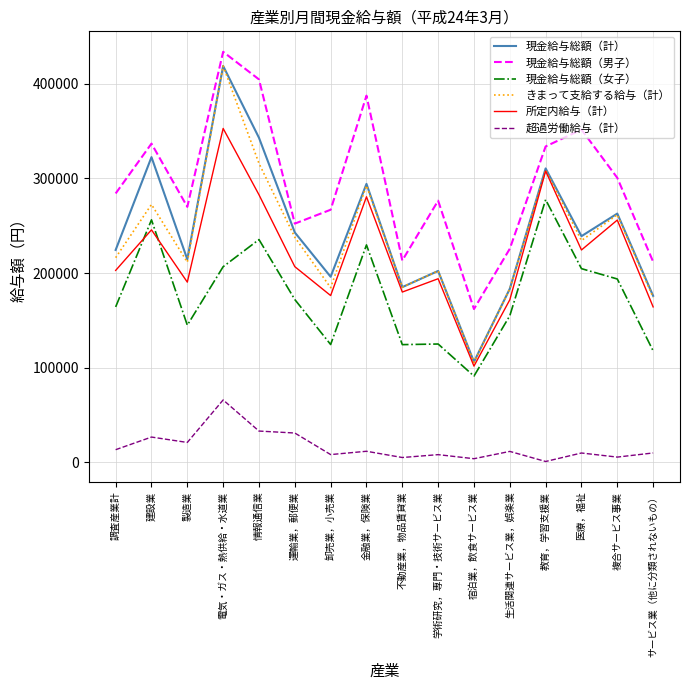

Read the 超過労働給与（計） value at 金融業，保険業.

11791